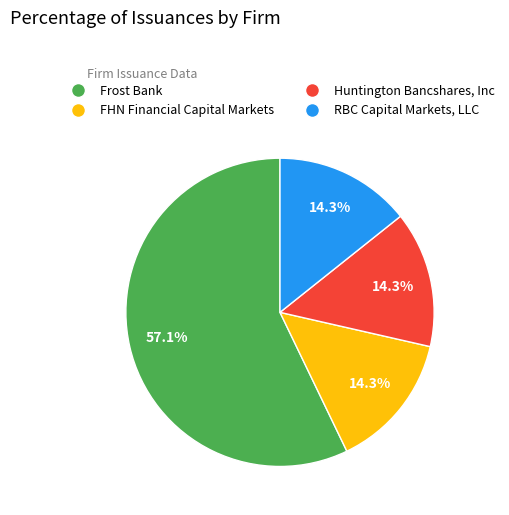

To the nearest percent, what is the difference between the Frost Bank and FHN Financial Capital Markets slice percentages?

43%